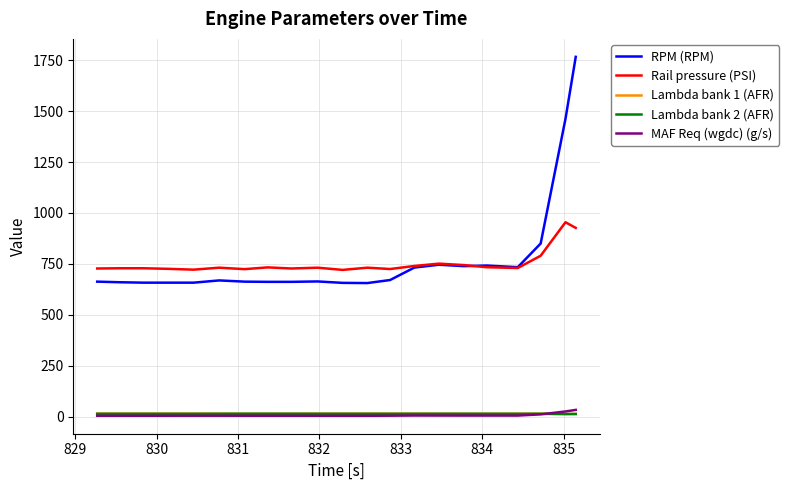

What is the highest value of the Lambda bank 1 (AFR) series?

15.1